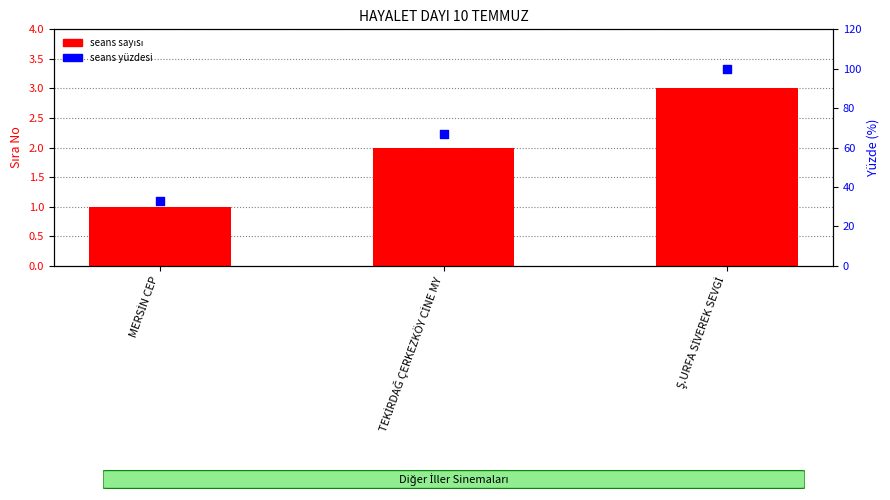

Which series has the largest total across all categories?

seans yüzdesi